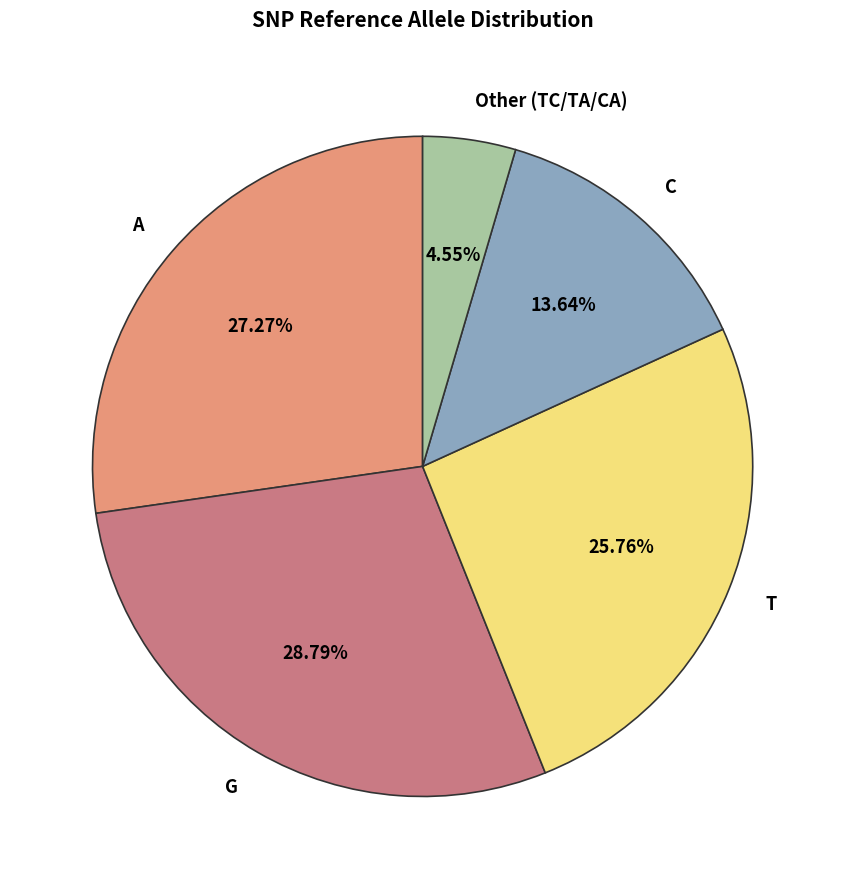

How many slices are in this pie chart?

5